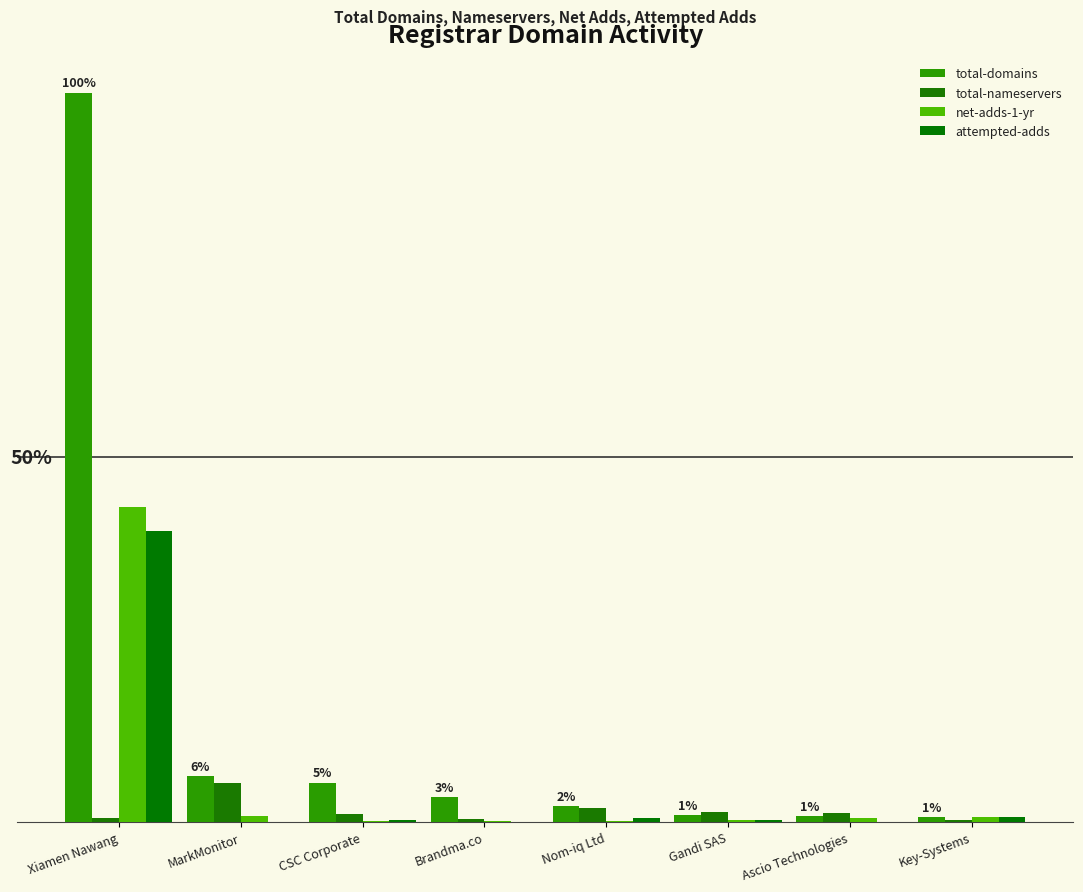

Does the chart contain stacked bars?

No